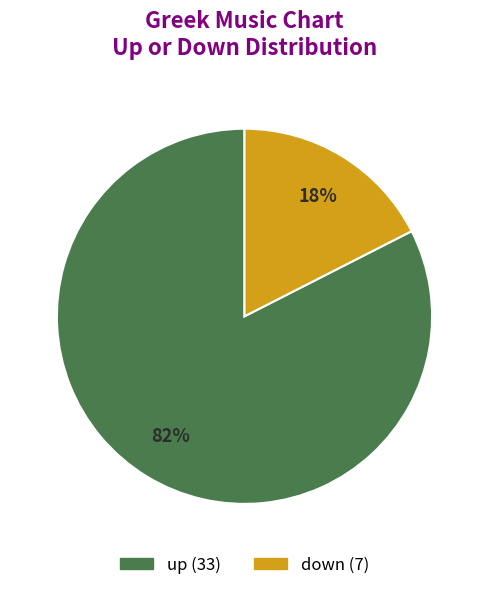

Is there any slice that represents more than half of the pie?

Yes